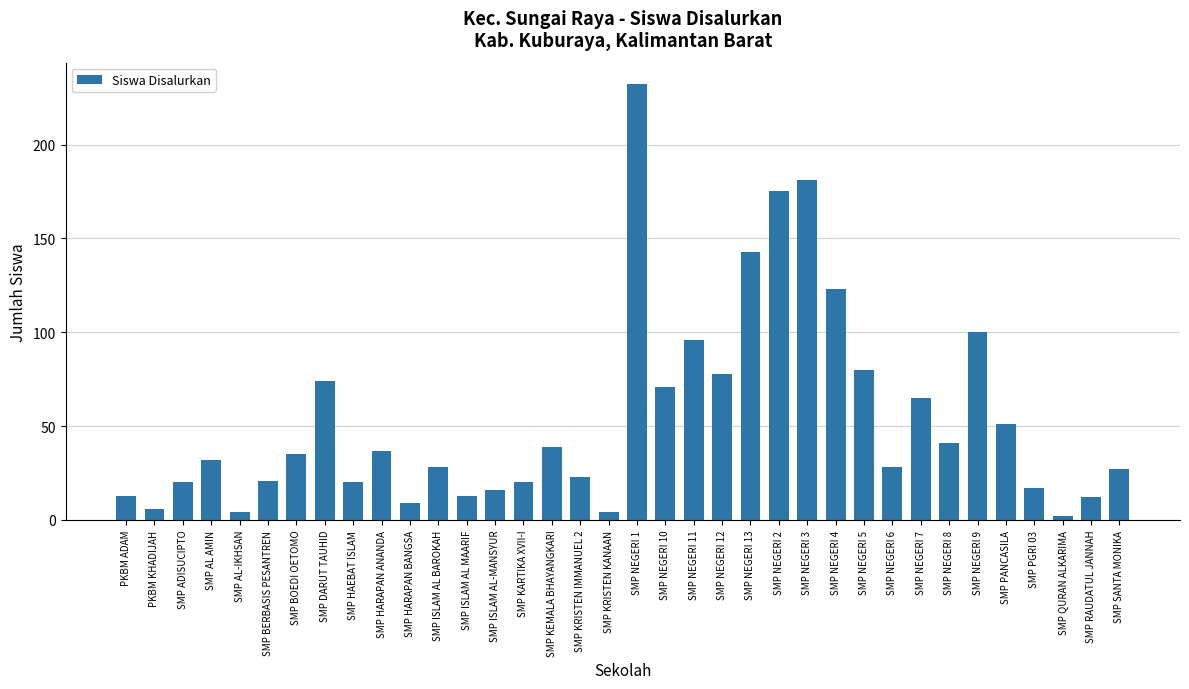

What is the difference between the values at SMP NEGERI 4 and SMP ADISUCIPTO?

103